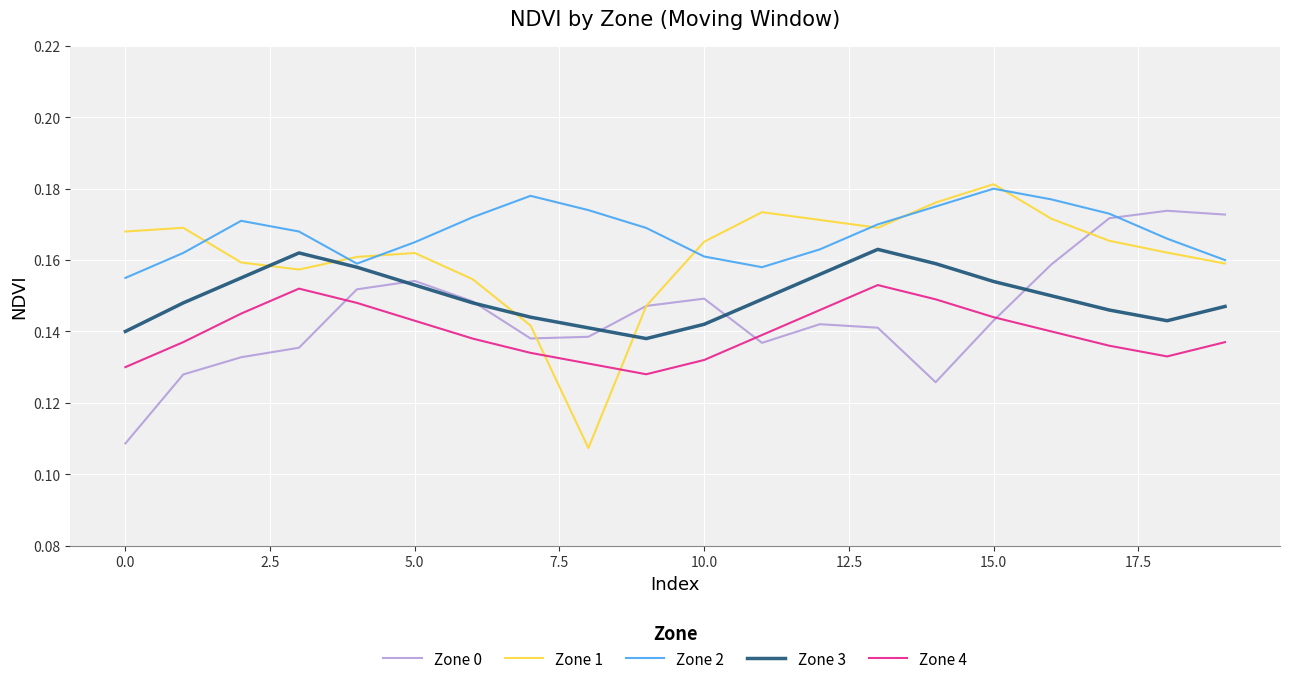

Which series has the largest range (max minus min)?

Zone 1